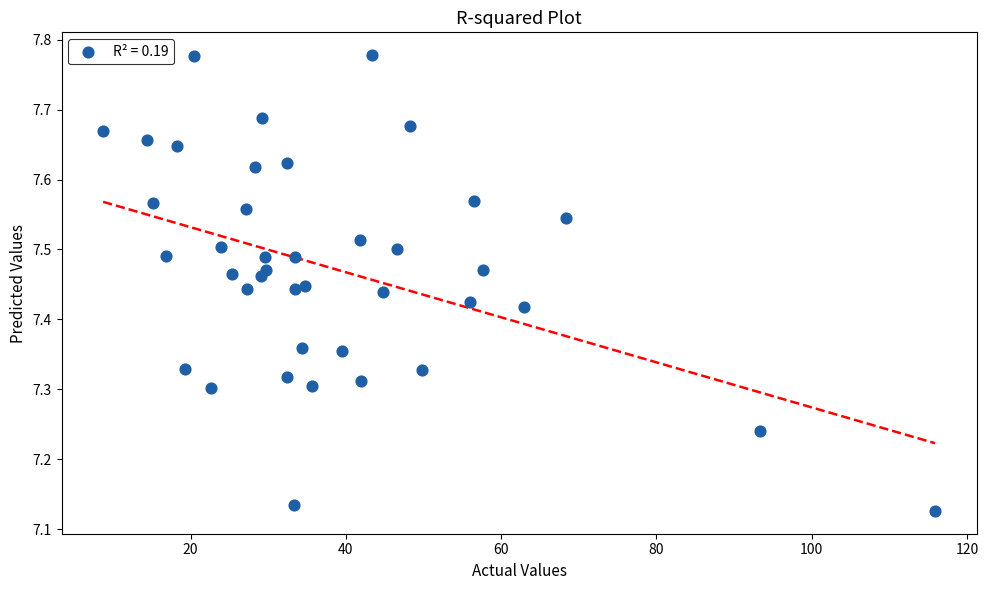

What is the range of X values (max minus min)?

107.2